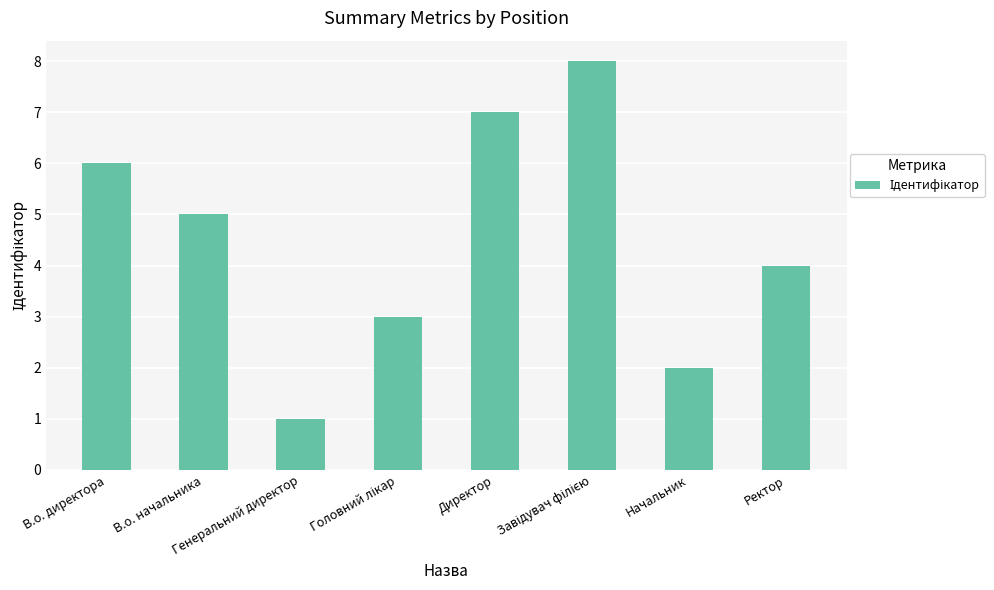

Between Ректор and Директор, which is larger?

Директор